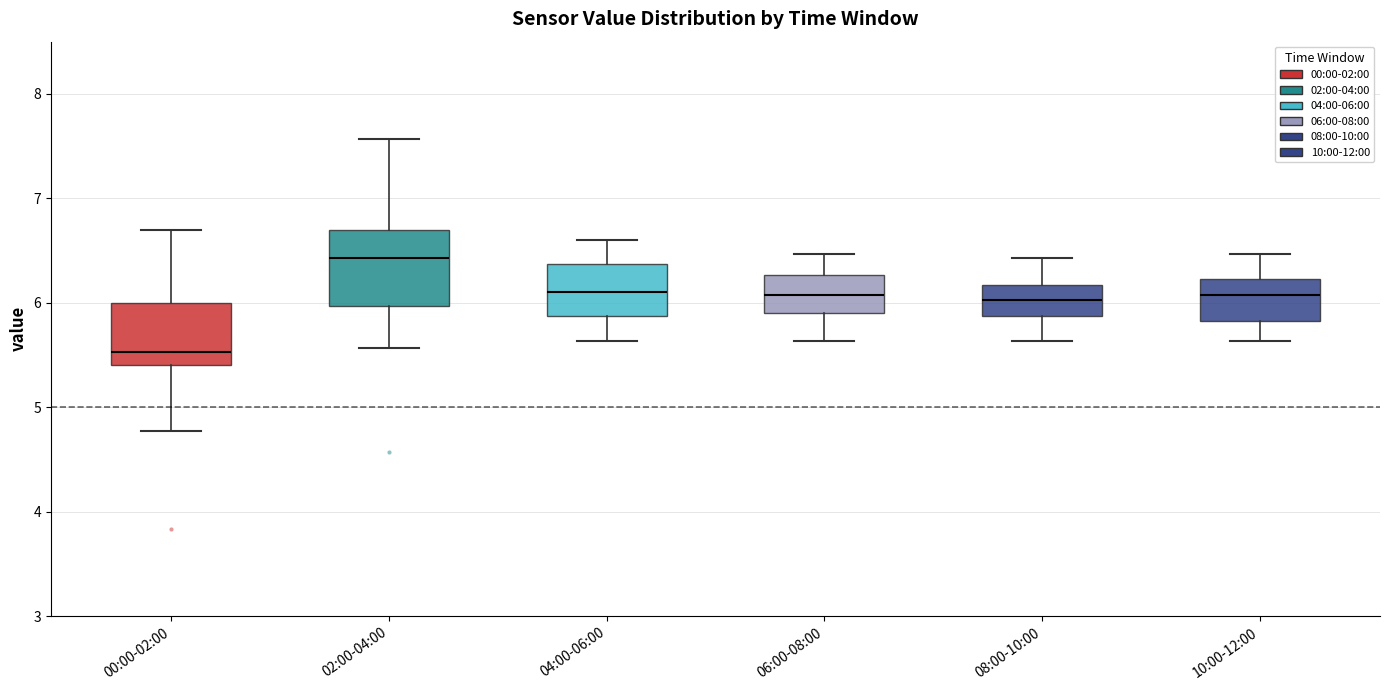

Which box has the lowest median line?

00:00-02:00